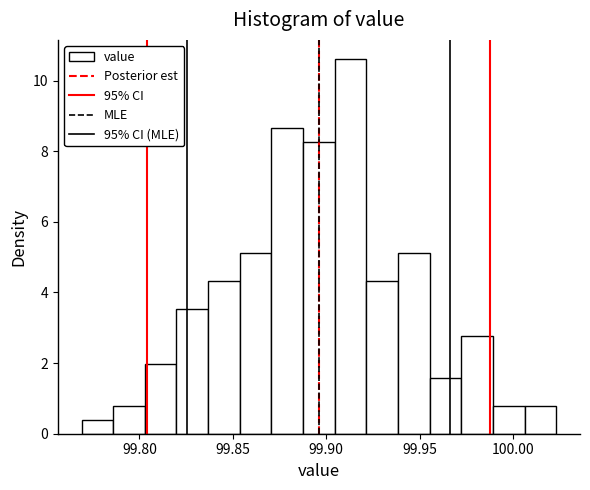

Read against the x-axis, roughly where is the centre of the tallest bar?

99.915